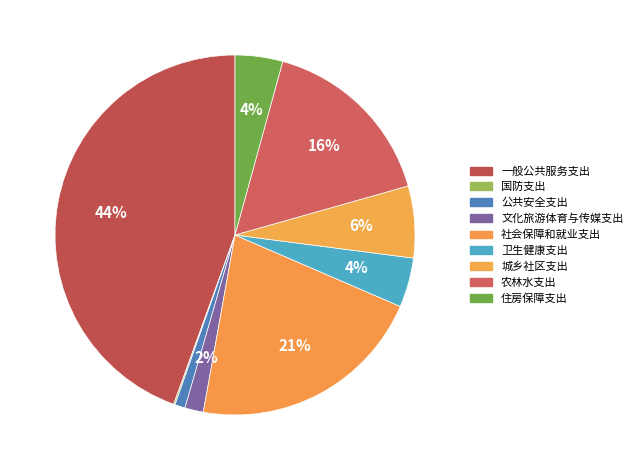

Is there any slice that represents more than half of the pie?

No